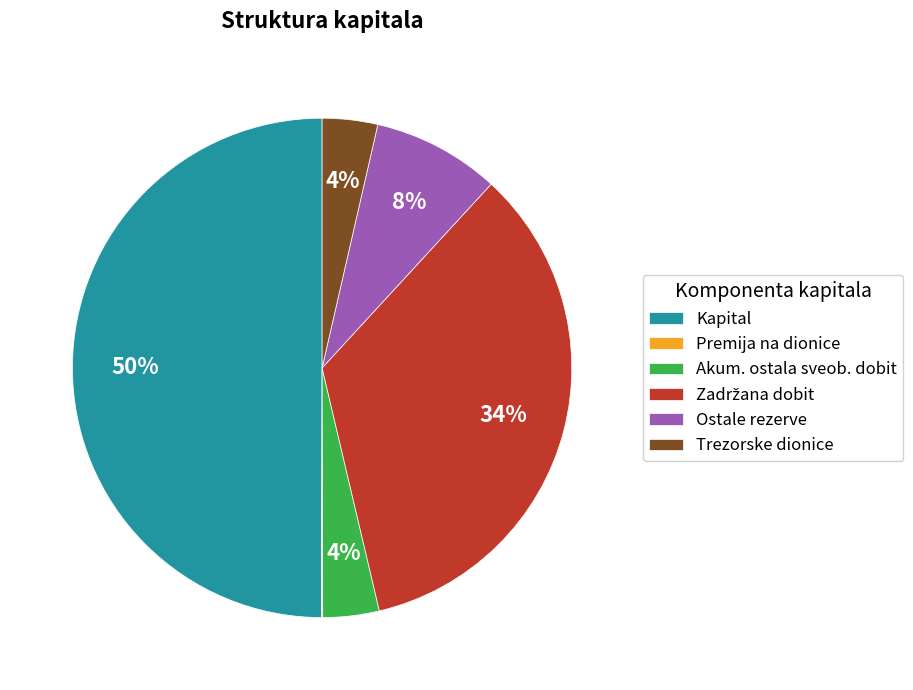

To the nearest percent, what is the average slice percentage?

17%